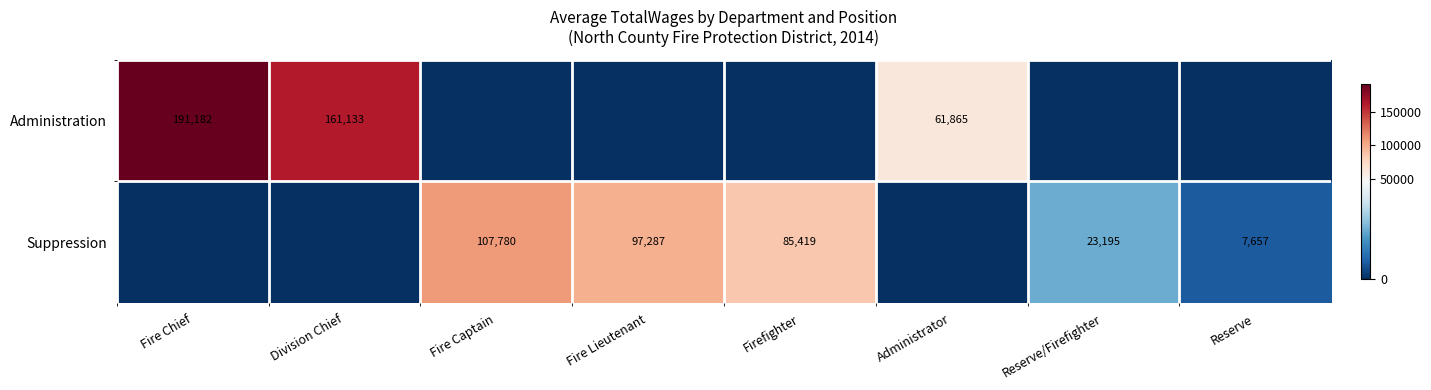

The value of Administration at Division Chief is 161133. True or false?

True